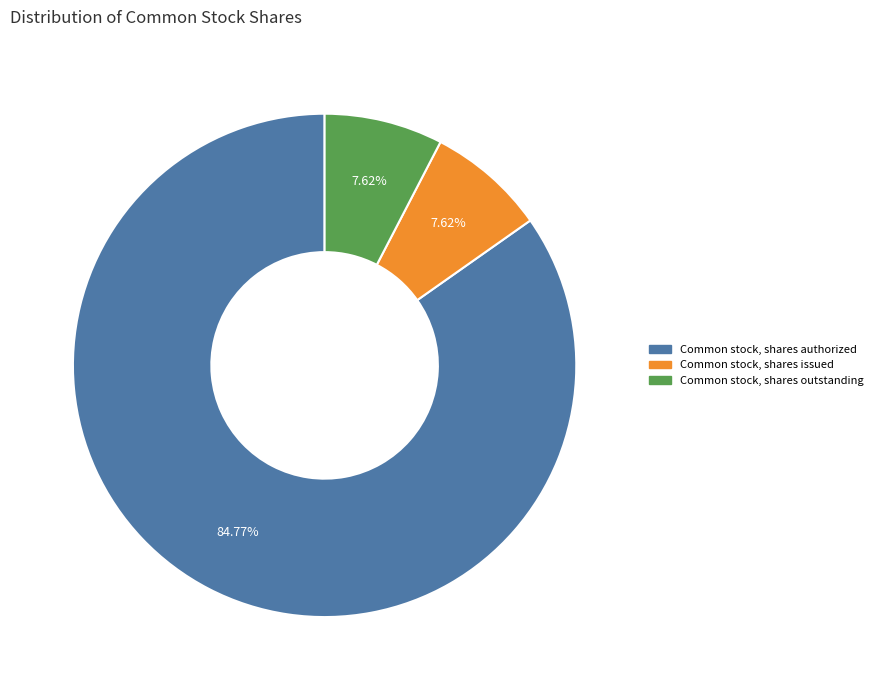

The Common stock, shares outstanding slice represents 8% of the pie. True or false?

True